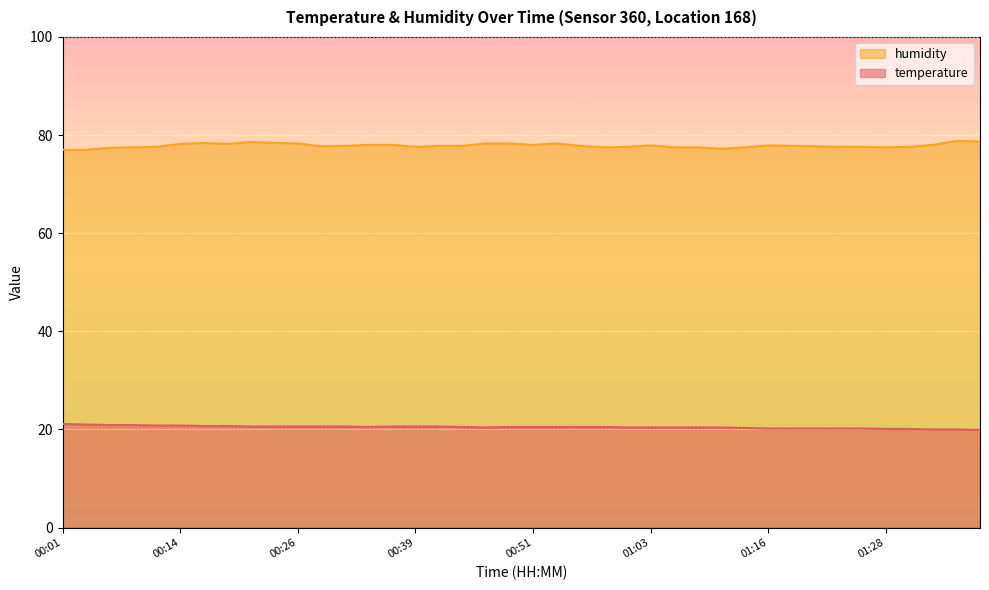

At which category does humidity reach its first local peak?

00:16